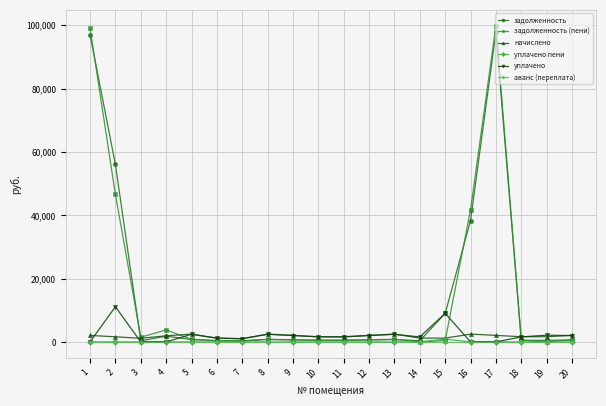

Which series changed the most between 17 and 19?

задолженность (пени)